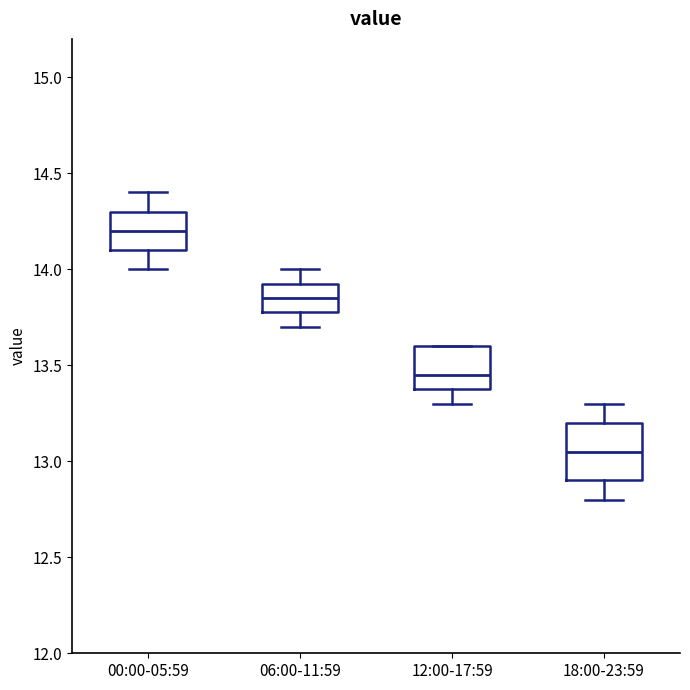

Which box's median line is the lowest?

18:00-23:59